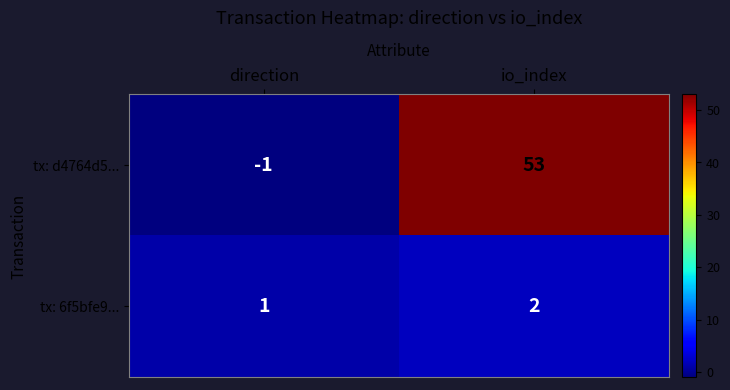

Is it true that tx: d4764d5... equals 93 at io_index?

False